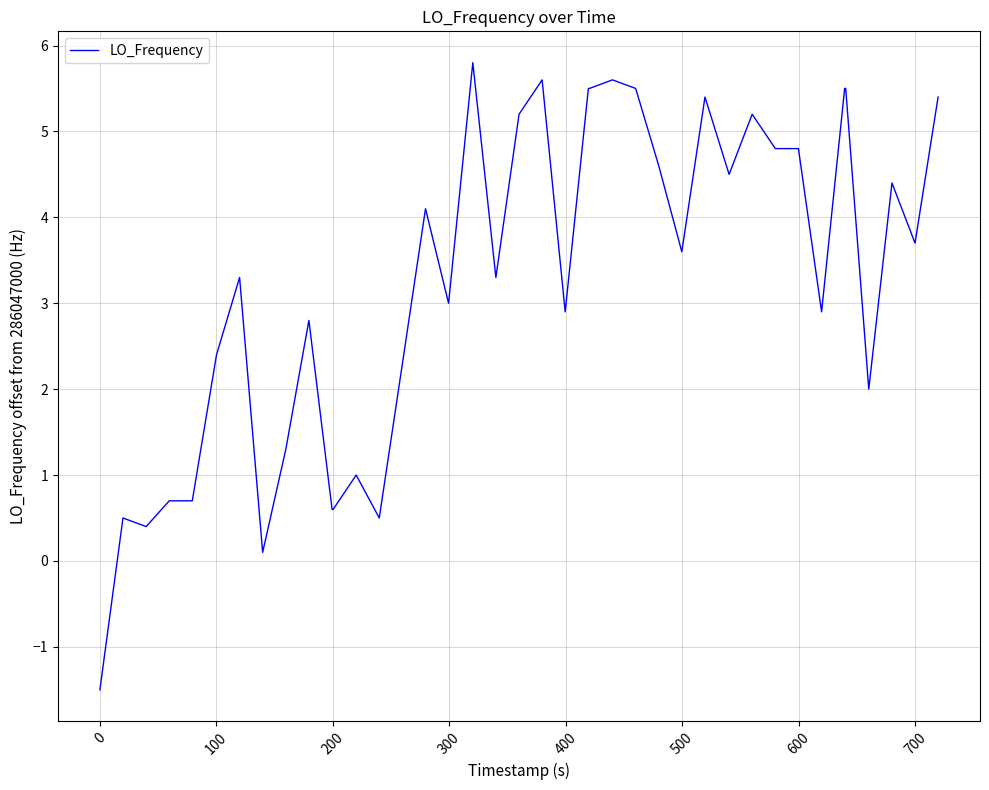

What is the difference between the maximum and minimum values?

7.3